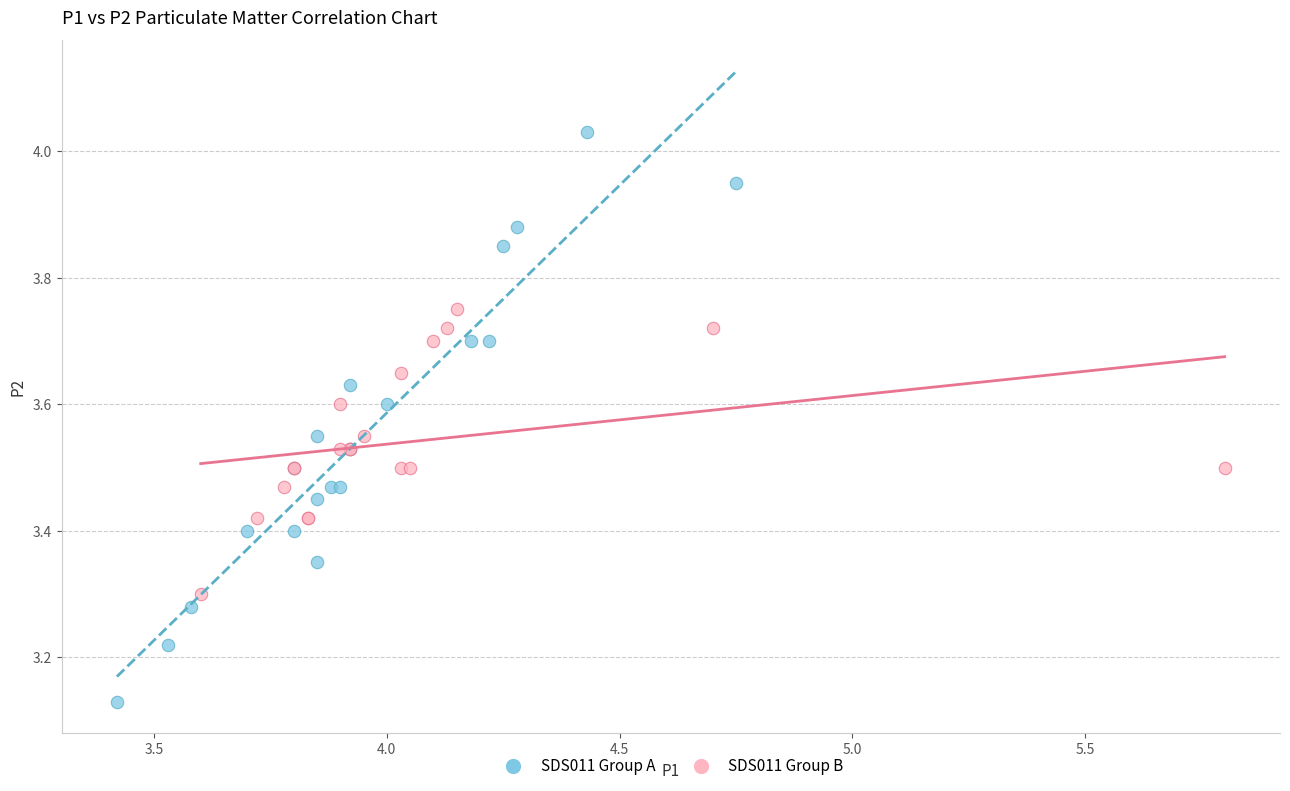

Which series contains the lowest Y value?

SDS011 Group A